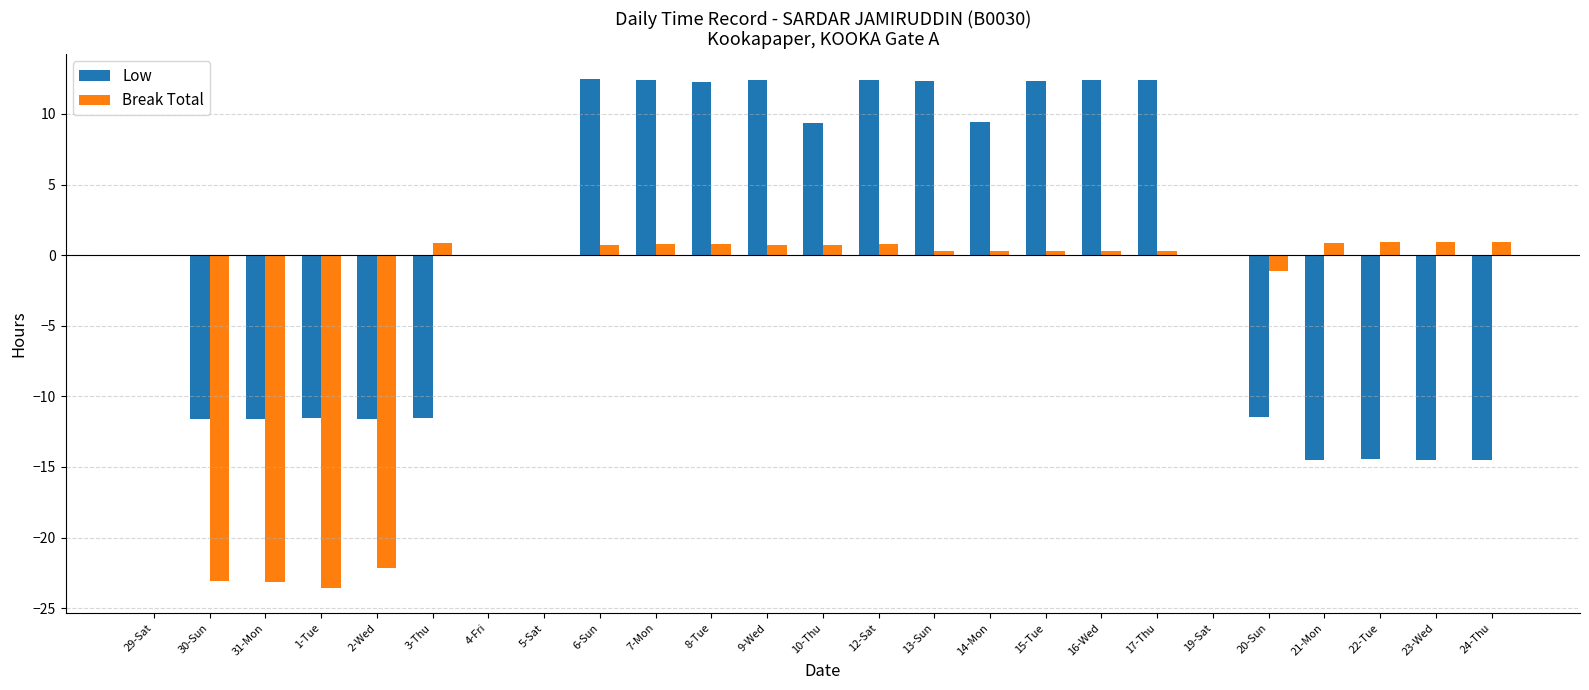

Which series changed the most between 15-Tue and 19-Sat?

Low